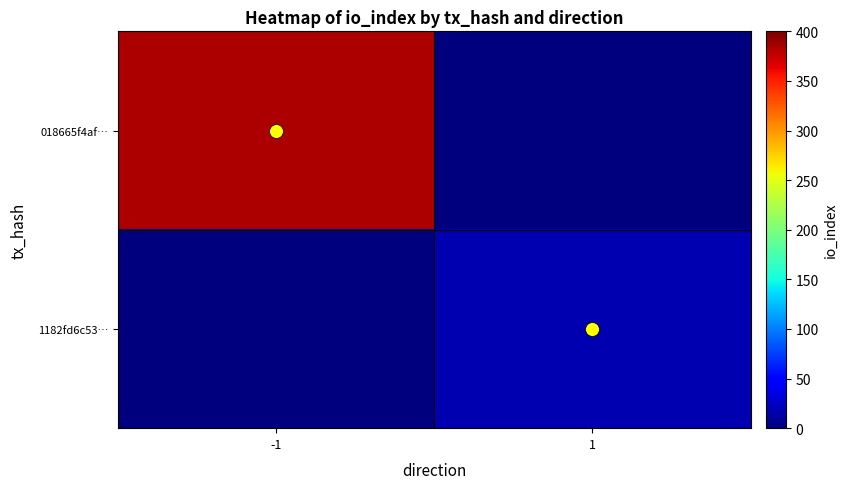

Reading left to right, transcribe all the data shown in this chart.

018665f4af…: -1=384	1=0
1182fd6c53…: -1=0	1=18